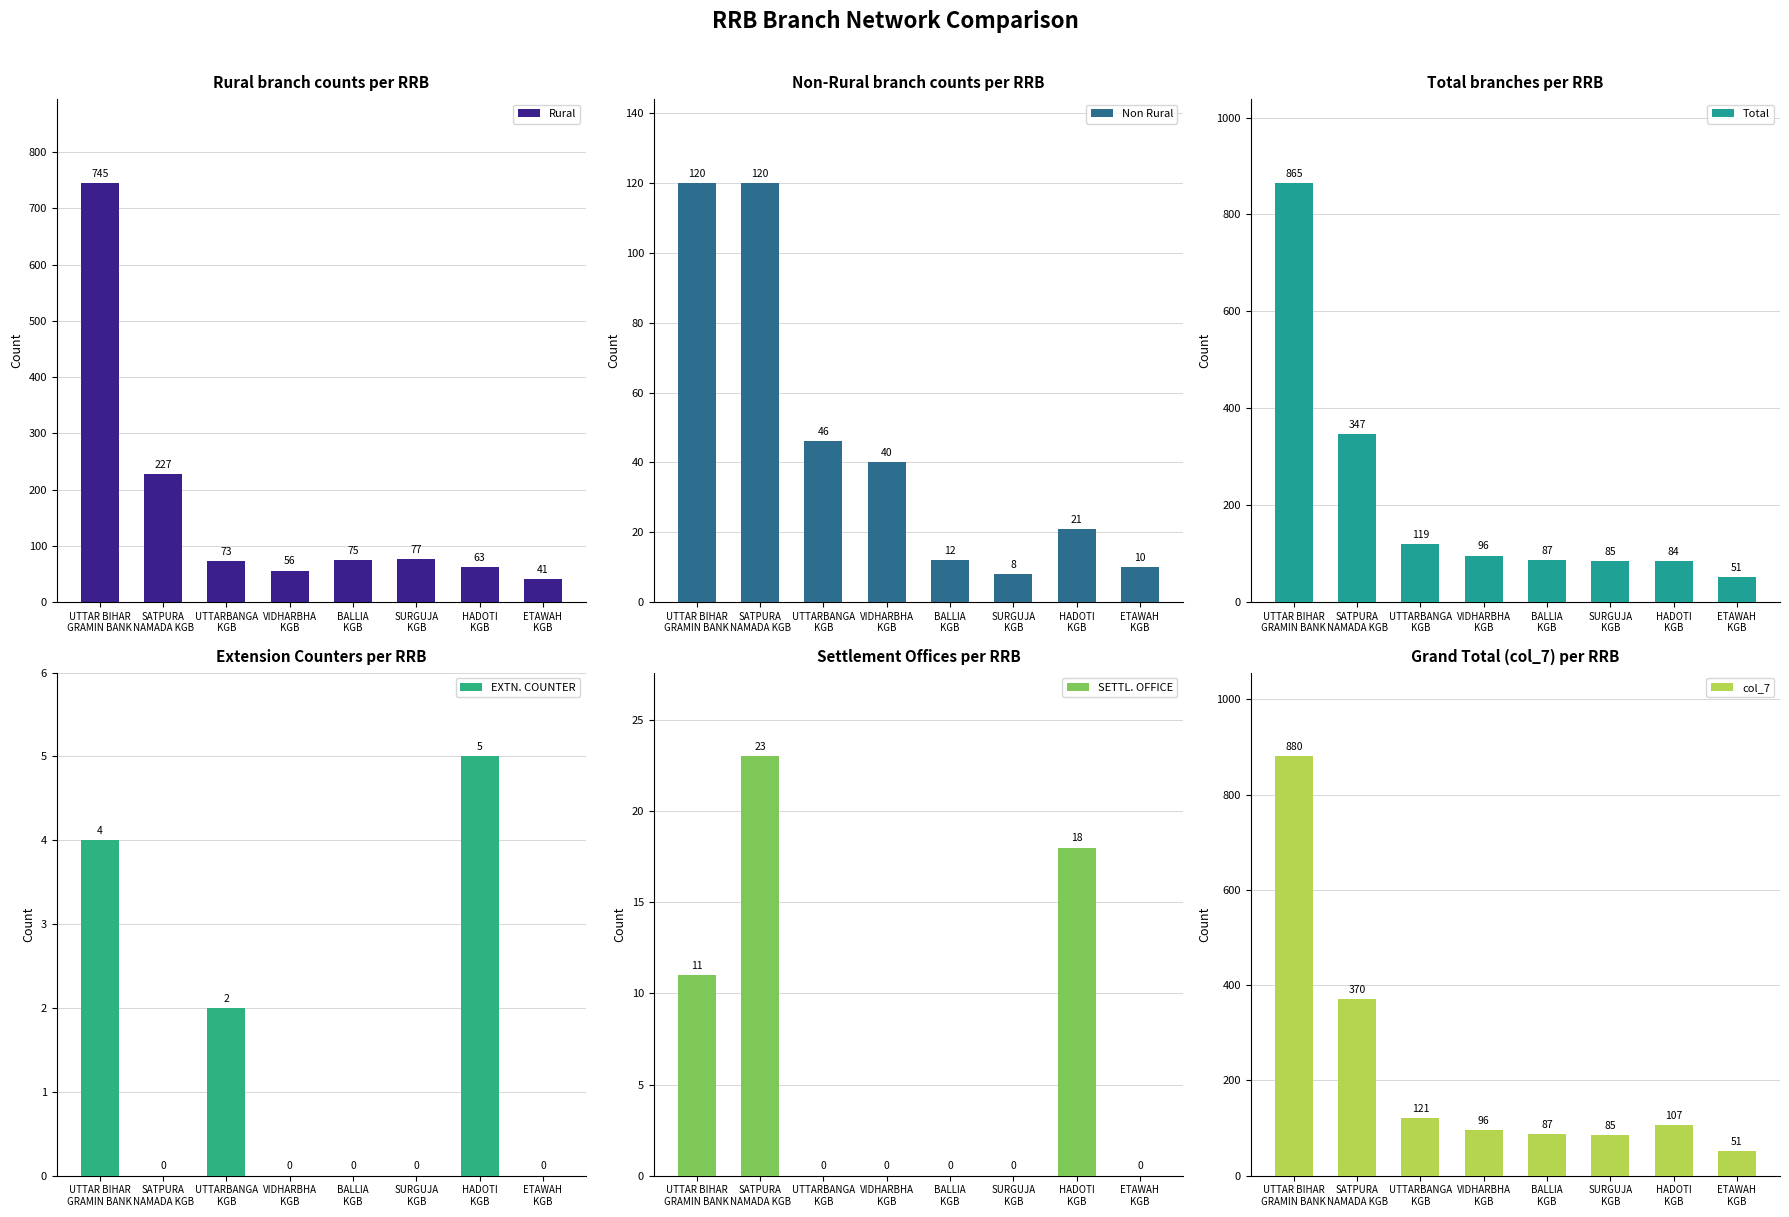

Reading left to right, list all the values displayed in this chart.

Rural: UTTAR BIHAR
GRAMIN BANK=745	SATPURA
NAMADA KGB=227	UTTARBANGA
KGB=73	VIDHARBHA
KGB=56	BALLIA
KGB=75	SURGUJA
KGB=77	HADOTI
KGB=63	ETAWAH
KGB=41
Non Rural: UTTAR BIHAR
GRAMIN BANK=120	SATPURA
NAMADA KGB=120	UTTARBANGA
KGB=46	VIDHARBHA
KGB=40	BALLIA
KGB=12	SURGUJA
KGB=8	HADOTI
KGB=21	ETAWAH
KGB=10
Total: UTTAR BIHAR
GRAMIN BANK=865	SATPURA
NAMADA KGB=347	UTTARBANGA
KGB=119	VIDHARBHA
KGB=96	BALLIA
KGB=87	SURGUJA
KGB=85	HADOTI
KGB=84	ETAWAH
KGB=51
EXTN. COUNTER: UTTAR BIHAR
GRAMIN BANK=4	SATPURA
NAMADA KGB=0	UTTARBANGA
KGB=2	VIDHARBHA
KGB=0	BALLIA
KGB=0	SURGUJA
KGB=0	HADOTI
KGB=5	ETAWAH
KGB=0
SETTL. OFFICE: UTTAR BIHAR
GRAMIN BANK=11	SATPURA
NAMADA KGB=23	UTTARBANGA
KGB=0	VIDHARBHA
KGB=0	BALLIA
KGB=0	SURGUJA
KGB=0	HADOTI
KGB=18	ETAWAH
KGB=0
col_7: UTTAR BIHAR
GRAMIN BANK=880	SATPURA
NAMADA KGB=370	UTTARBANGA
KGB=121	VIDHARBHA
KGB=96	BALLIA
KGB=87	SURGUJA
KGB=85	HADOTI
KGB=107	ETAWAH
KGB=51